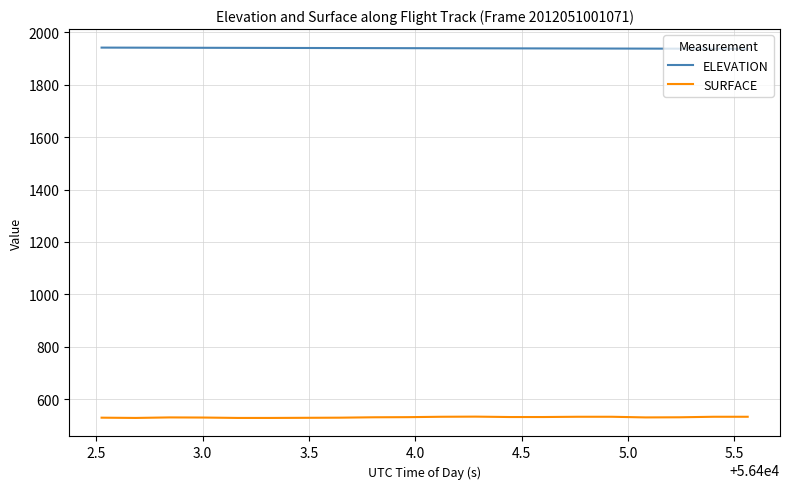

What are all the series names shown in the legend?

ELEVATION, SURFACE